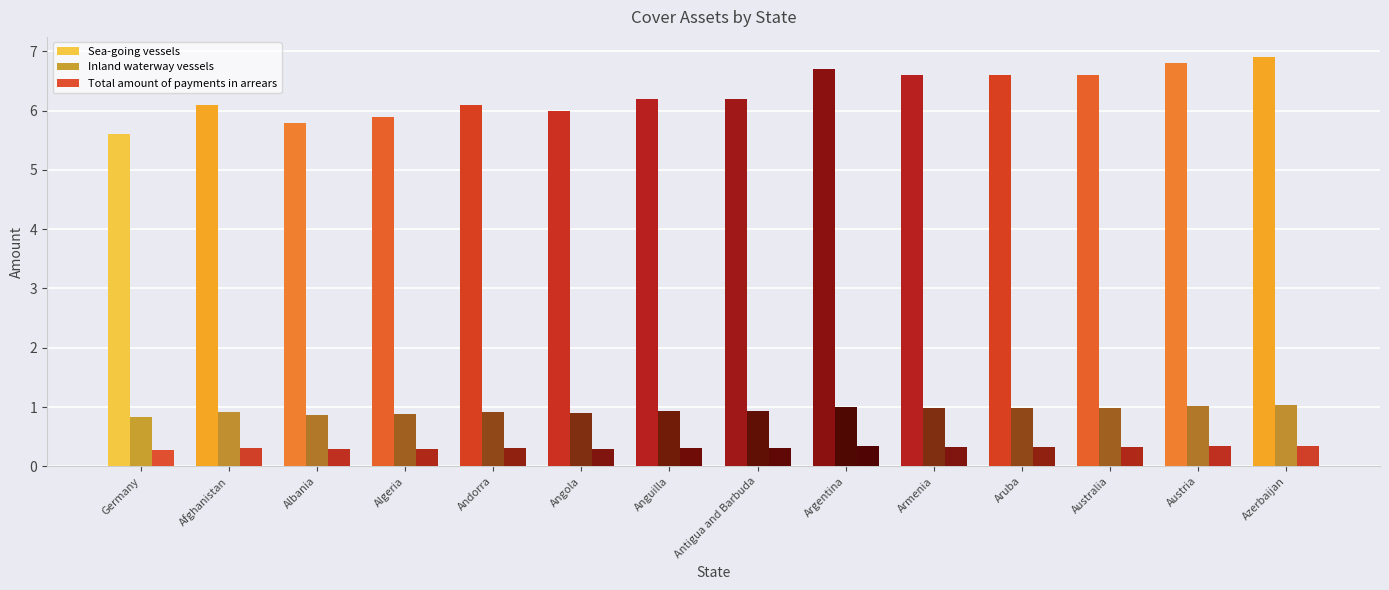

Reading left to right, what are all the values shown in this chart?

Sea-going vessels: Germany=5.6	Afghanistan=6.1	Albania=5.8	Algeria=5.9	Andorra=6.1	Angola=6.0	Anguilla=6.2	Antigua and Barbuda=6.2	Argentina=6.7	Armenia=6.6	Aruba=6.6	Australia=6.6	Austria=6.8	Azerbaijan=6.9
Inland waterway vessels: Germany=0.8	Afghanistan=0.9	Albania=0.9	Algeria=0.9	Andorra=0.9	Angola=0.9	Anguilla=0.9	Antigua and Barbuda=0.9	Argentina=1.0	Armenia=1.0	Aruba=1.0	Australia=1.0	Austria=1.0	Azerbaijan=1.0
Total amount of payments in arrears: Germany=0.3	Afghanistan=0.3	Albania=0.3	Algeria=0.3	Andorra=0.3	Angola=0.3	Anguilla=0.3	Antigua and Barbuda=0.3	Argentina=0.3	Armenia=0.3	Aruba=0.3	Australia=0.3	Austria=0.3	Azerbaijan=0.3